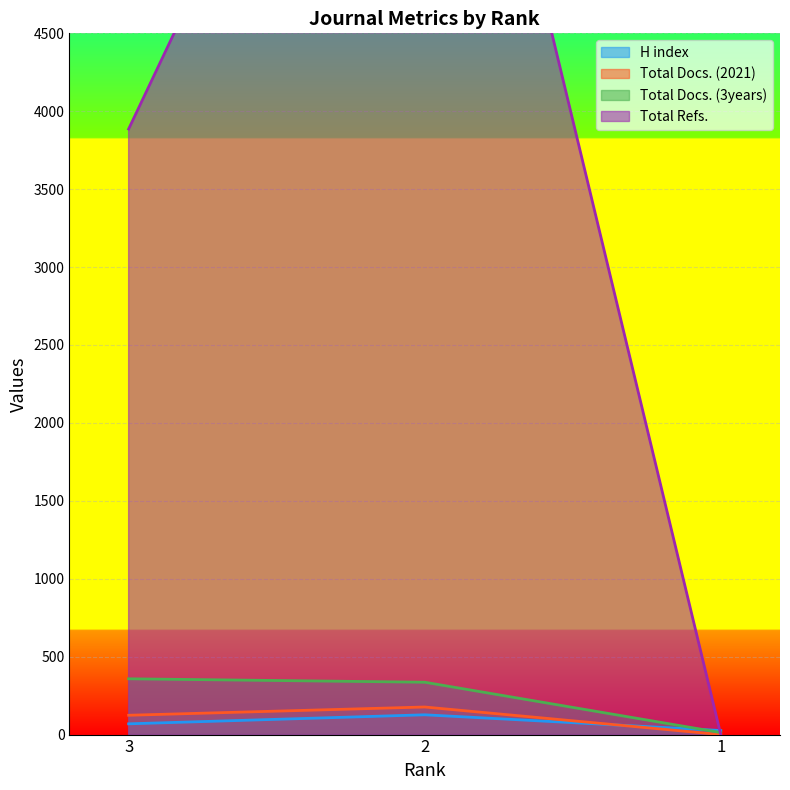

Reading left to right, list all the values displayed in this chart.

H index: 69	127	26
Total Docs. (2021): 124	177	0
Total Docs. (3years): 358	336	13
Total Refs.: 3886	7887	0